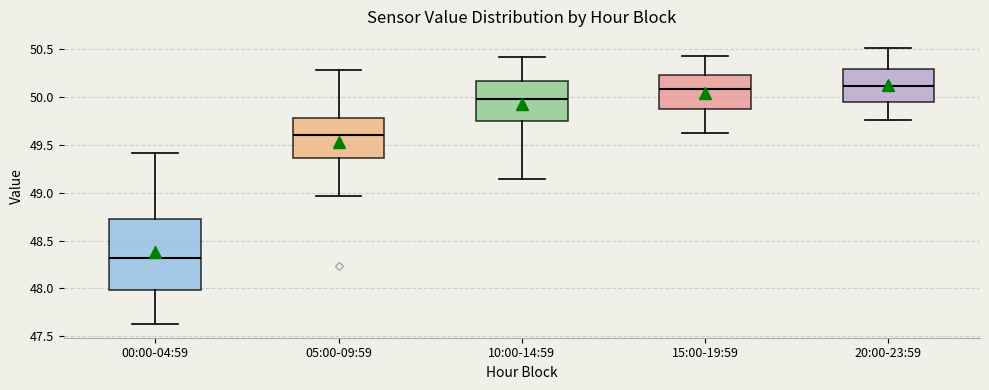

Comparing the boxes themselves (not the whiskers), which one is the tallest?

00:00-04:59